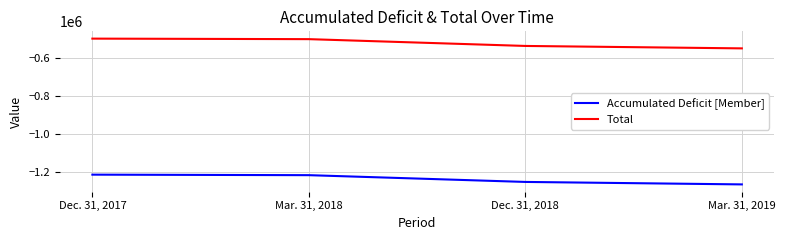

What is the maximum value for Total?

-494884